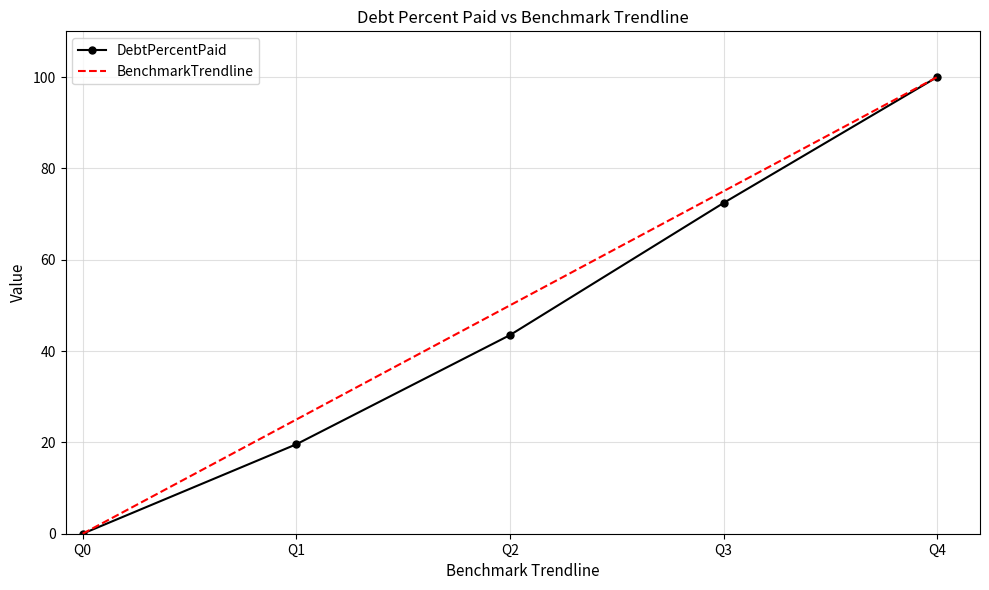

What is the spread (max minus min) of values at Q2?

6.5